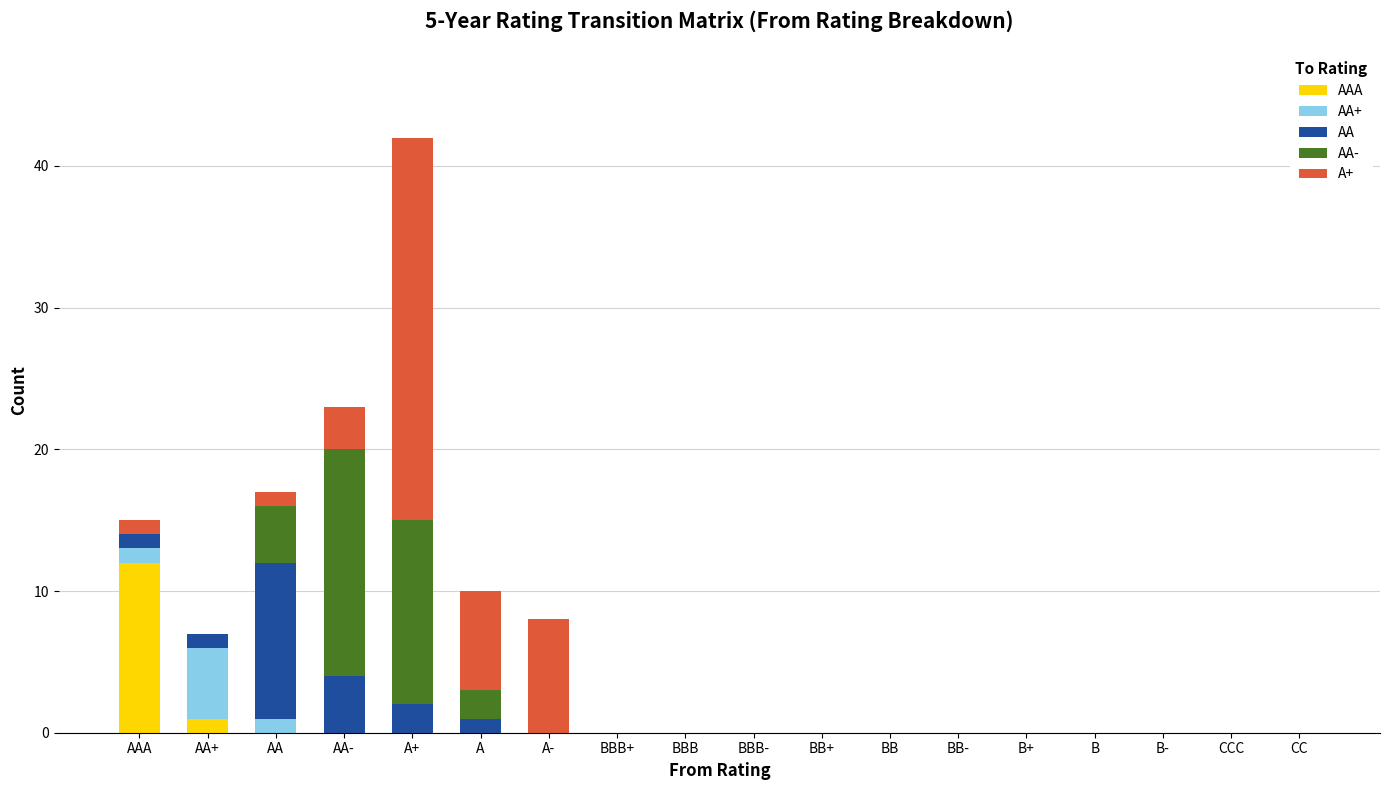

At which category is the sum across all series the highest?

A+